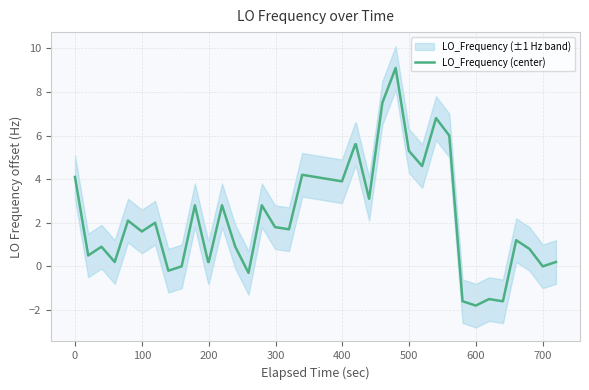

What is the average value?

2.2